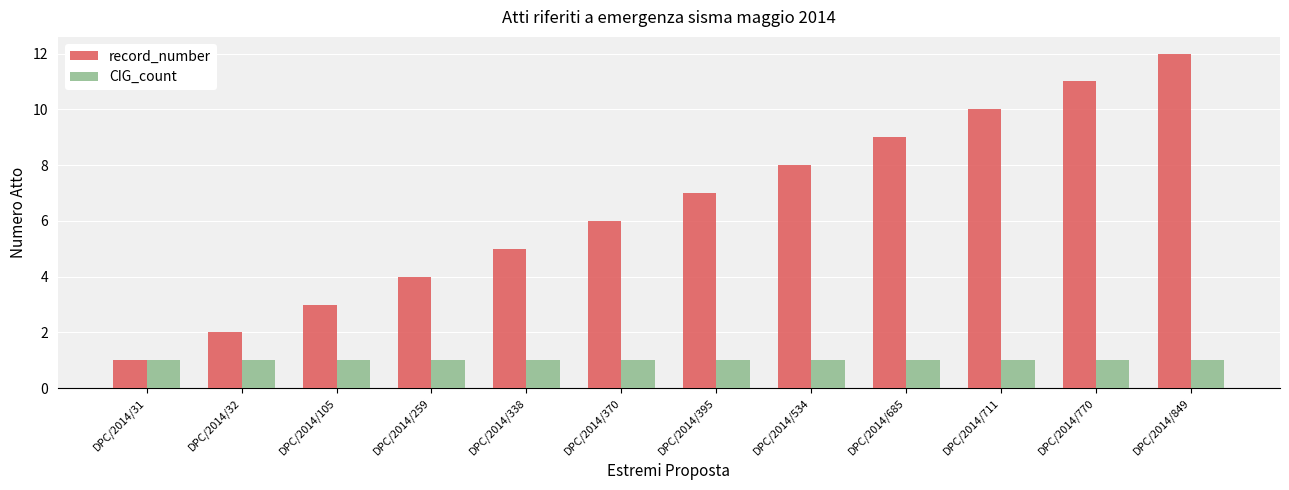

Is it true that CIG_count equals 2 at DPC/2014/849?

False